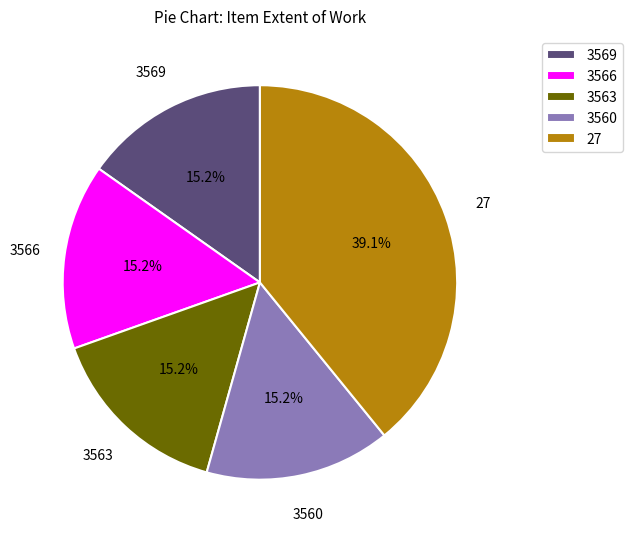

The 3566 slice represents 29% of the pie. True or false?

False